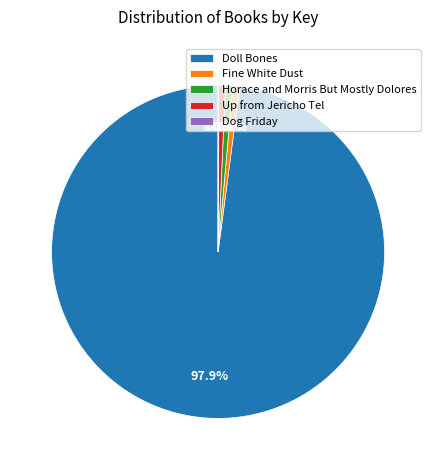

Which category accounts for the majority?

Doll Bones